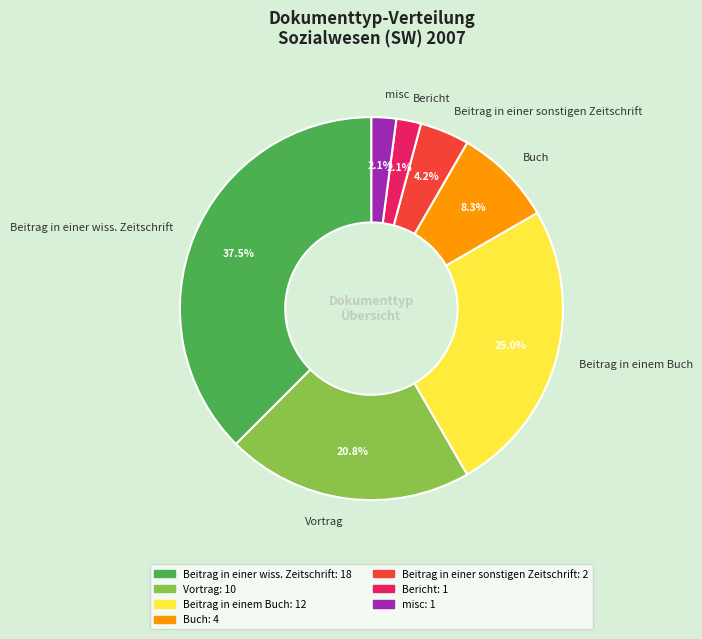

Which slice is the largest?

Beitrag in einer wiss. Zeitschrift